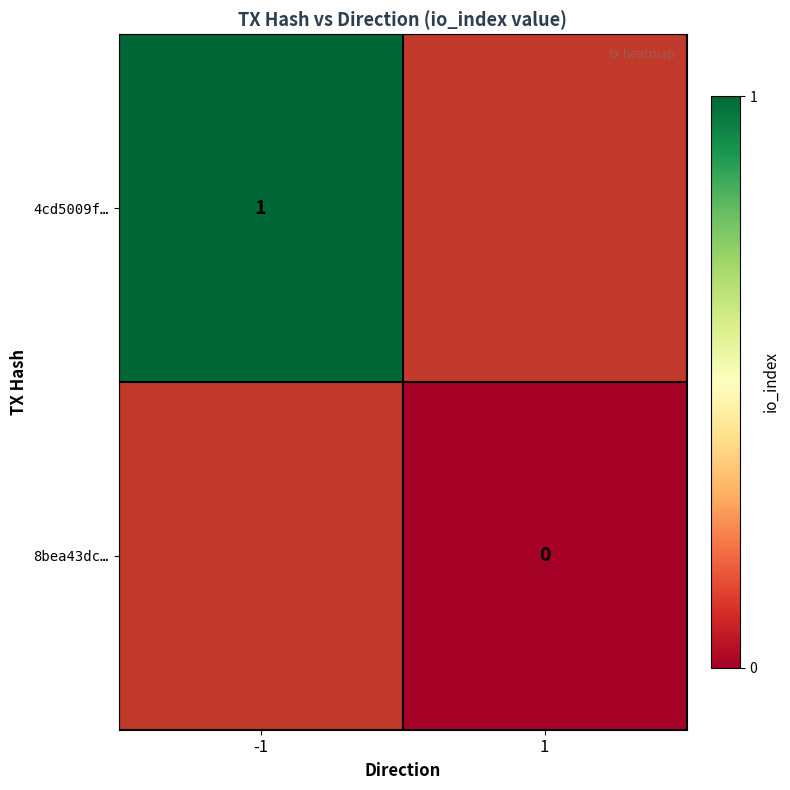

True or false: 4cd5009f… has a value of 2 at -1.

False